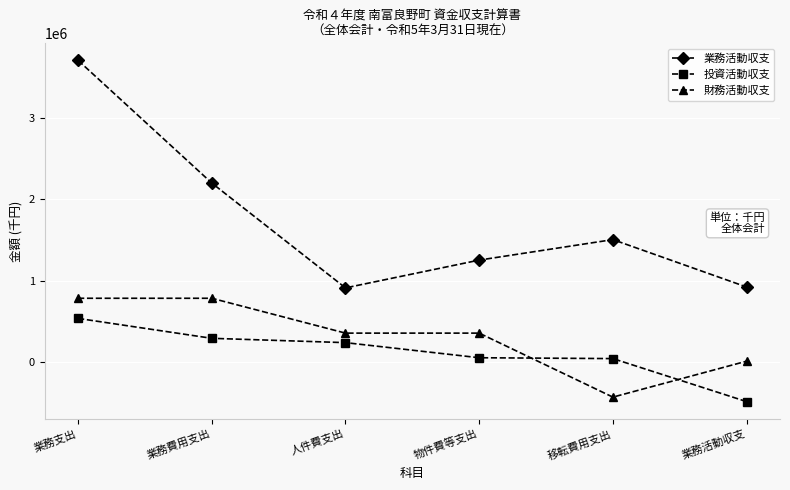

The value of 業務活動収支 at 業務支出 is 3700783. True or false?

True